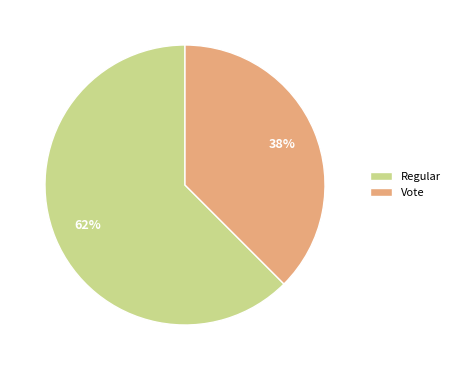

Is the sum of Regular and Vote greater than half?

Yes